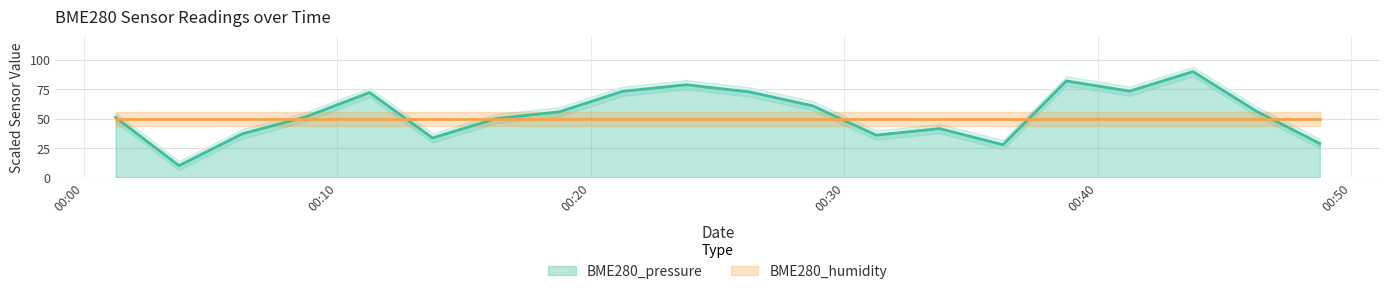

Which label corresponds to the largest value in the chart?

2024/02/03 00:43:45